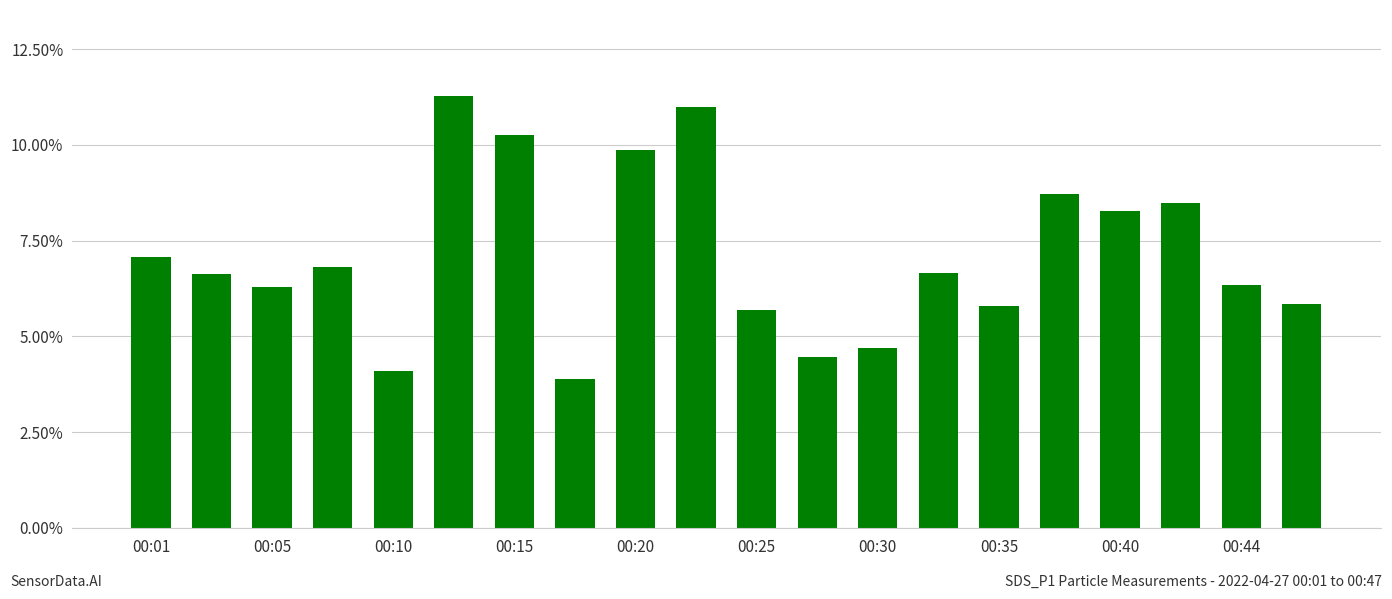

What is the greatest value displayed?

11.3